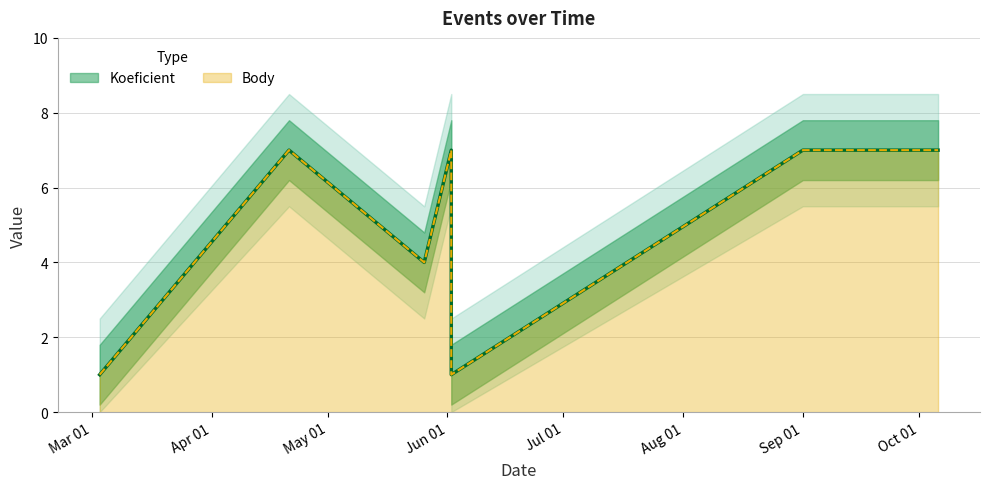

Which series has the largest total across all categories?

Koeficient